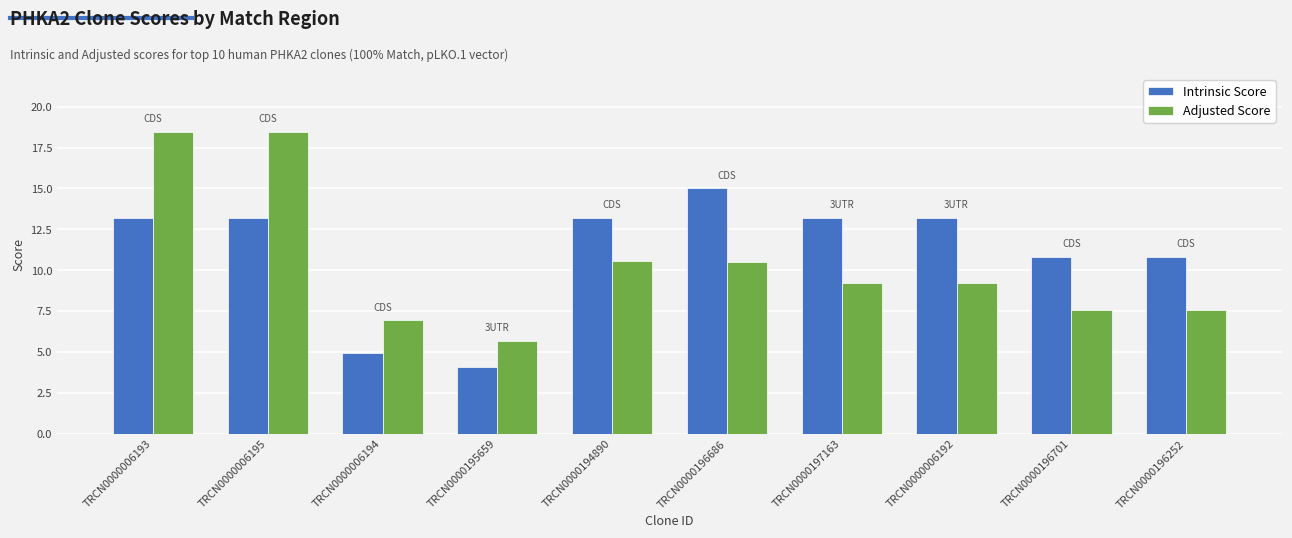

Rank the series by their average value, from lowest to highest.

Adjusted Score, Intrinsic Score